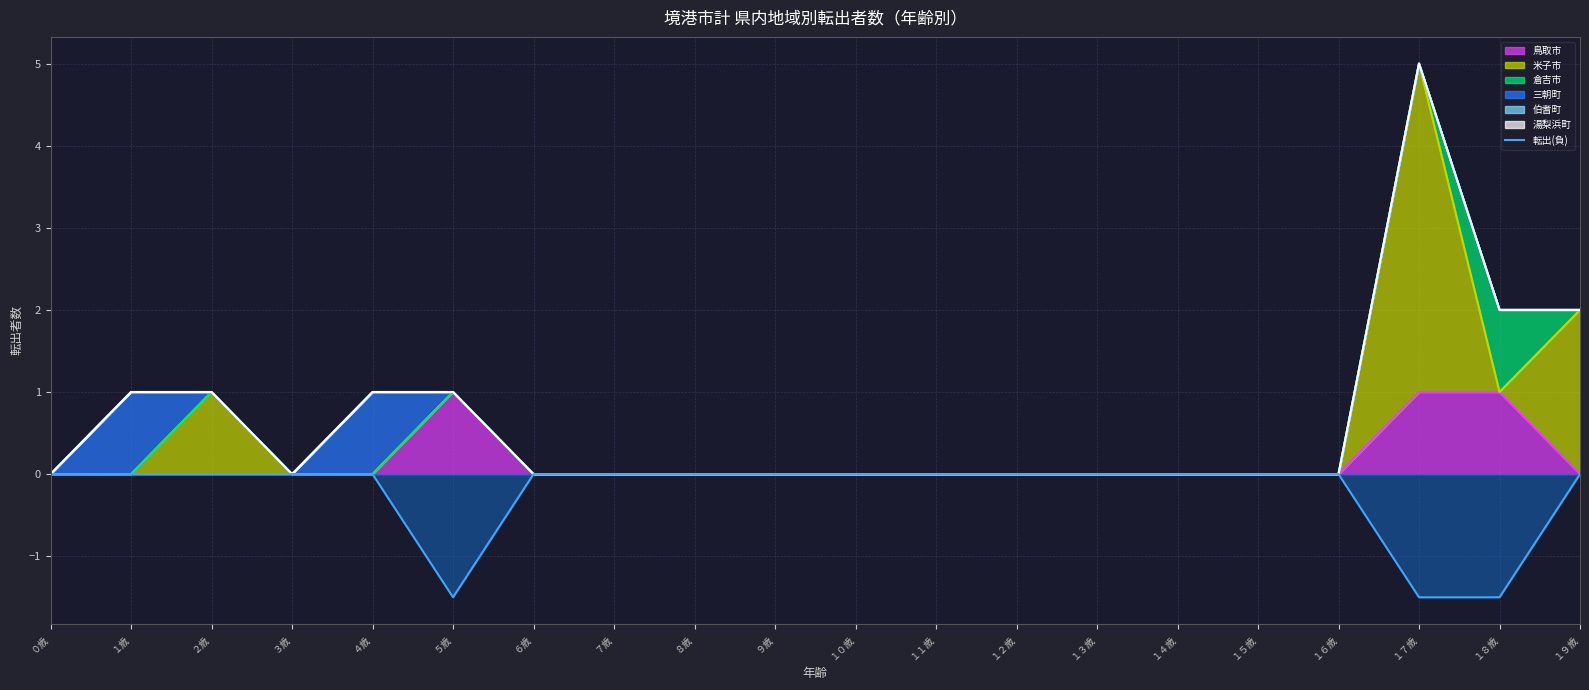

Reading right to left, extract all data points from this chart.

-0.0	-1.5	-1.5	-0.0	-0.0	-0.0	-0.0	-0.0	-0.0	-0.0	-0.0	-0.0	-0.0	-0.0	-1.5	-0.0	-0.0	-0.0	-0.0	-0.0